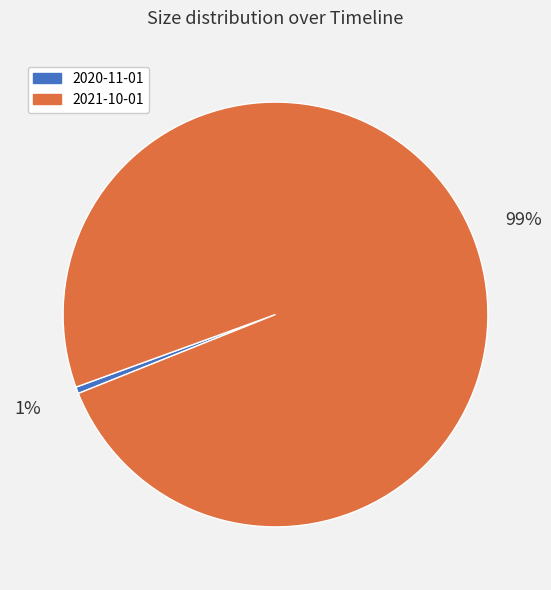

The 2020-11-01 slice represents 11% of the pie. True or false?

False